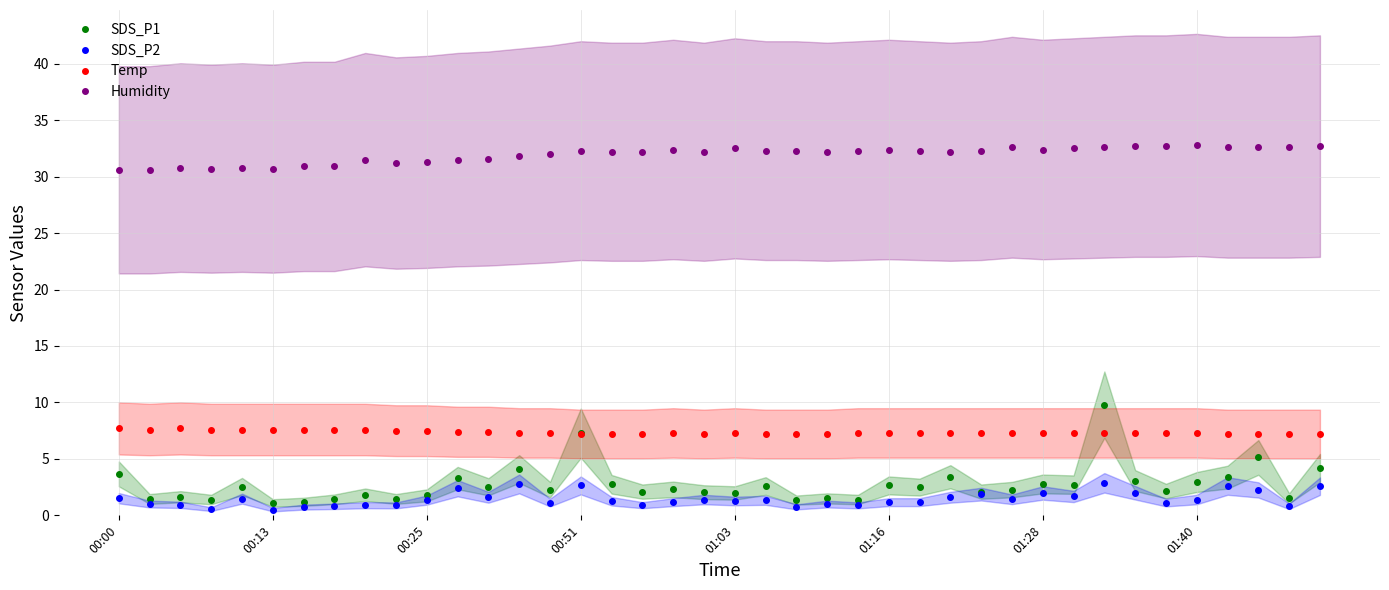

Count the number of data series in this chart.

4